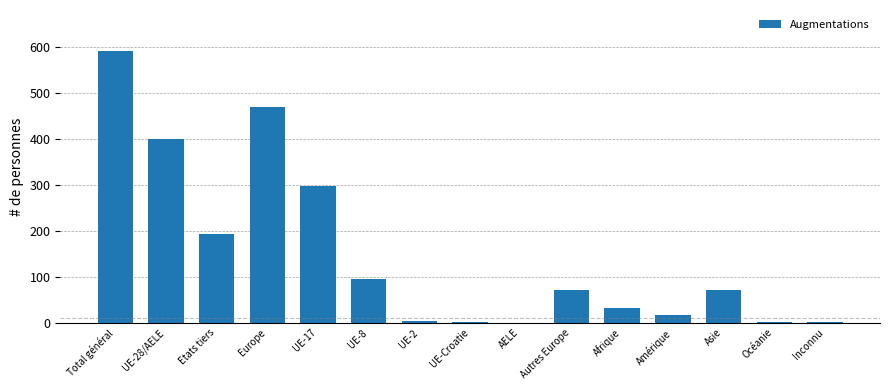

Is it true that the value at Asie is 71?

True